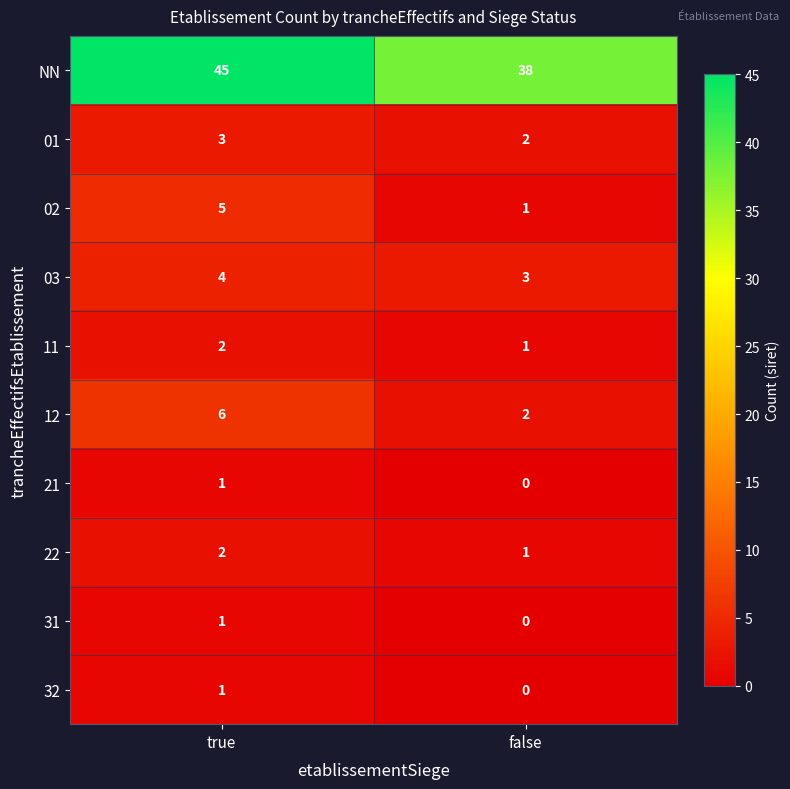

Is it true that 03 equals 3 at false?

True